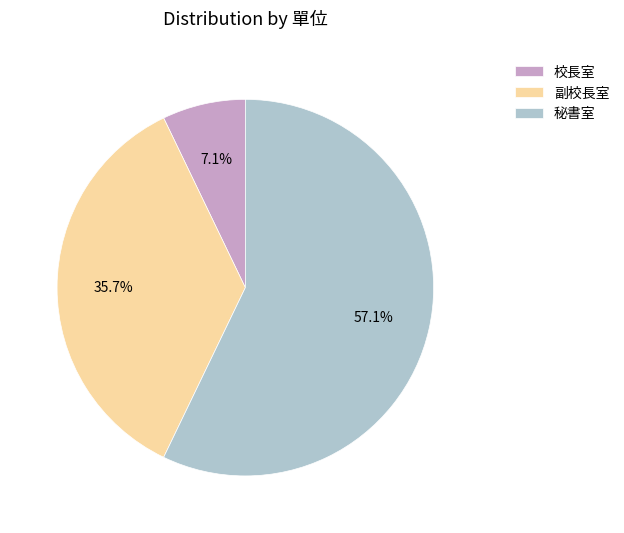

What portion of the pie excludes 校長室?

92.9%